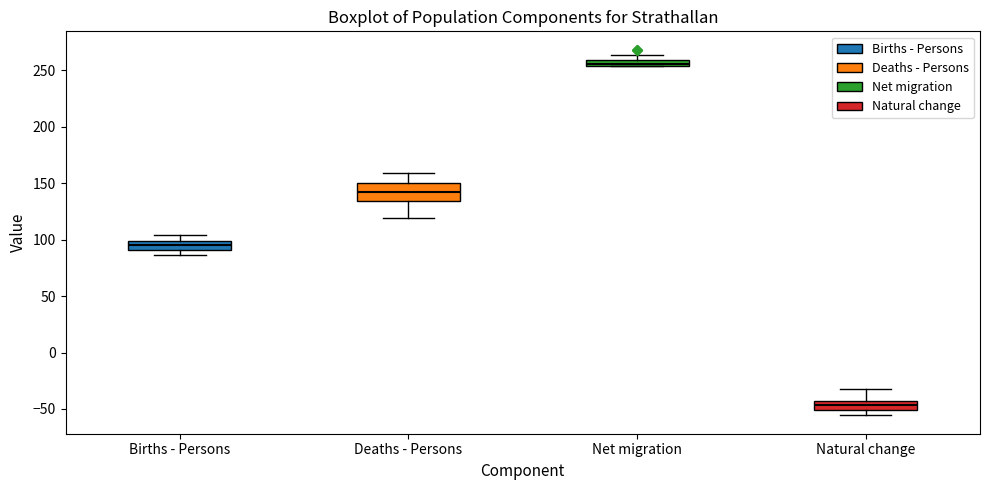

Which box is the tallest, from its lower edge to its upper edge?

Deaths - Persons